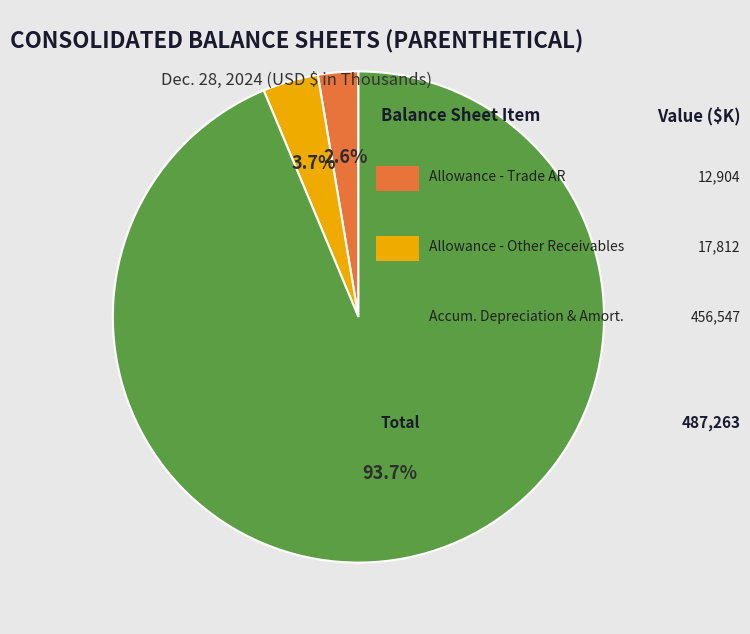

Is there a majority slice in this chart?

Yes